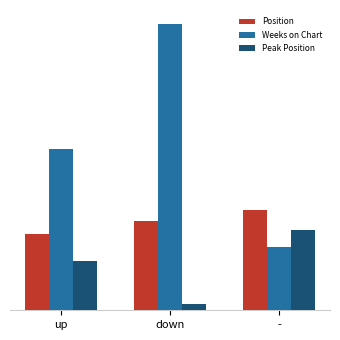

Does the chart contain stacked bars?

No